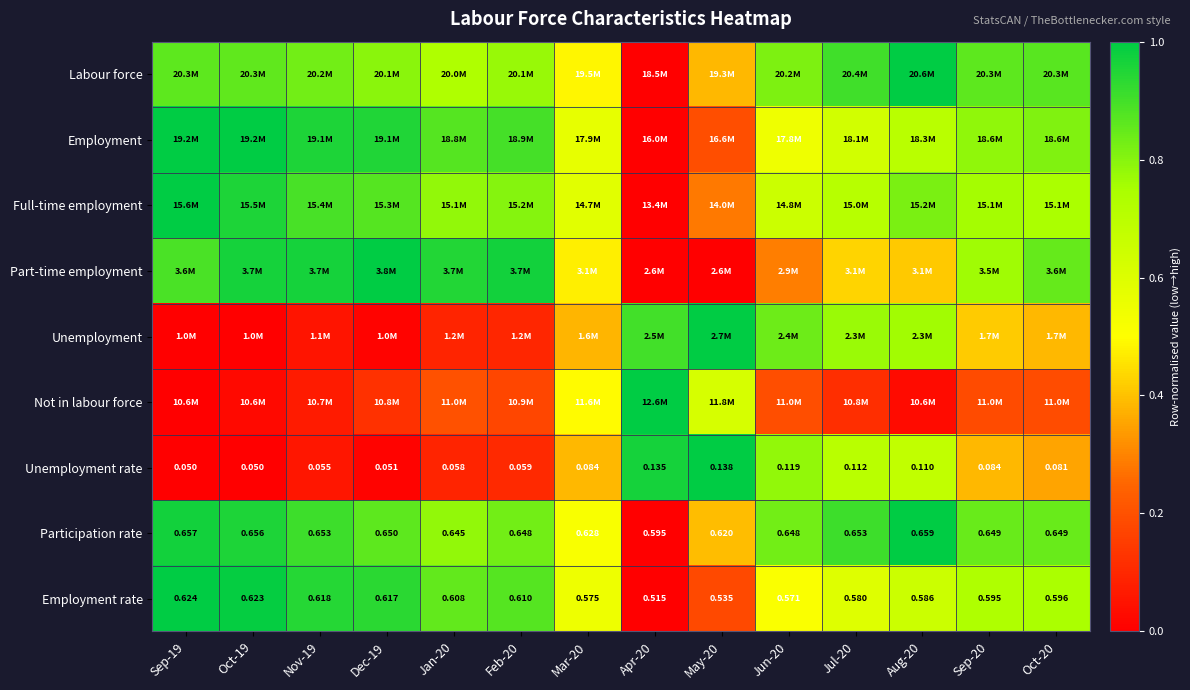

True or false: Employment has a value of 0.0 at Apr-20.

True